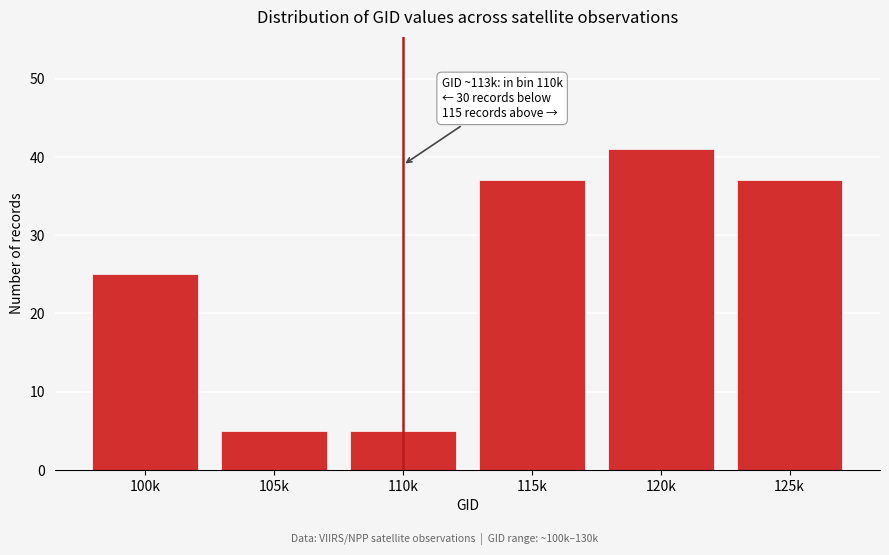

Reading right to left, transcribe all the data shown in this chart.

125k=37	120k=41	115k=37	110k=5	105k=5	100k=25